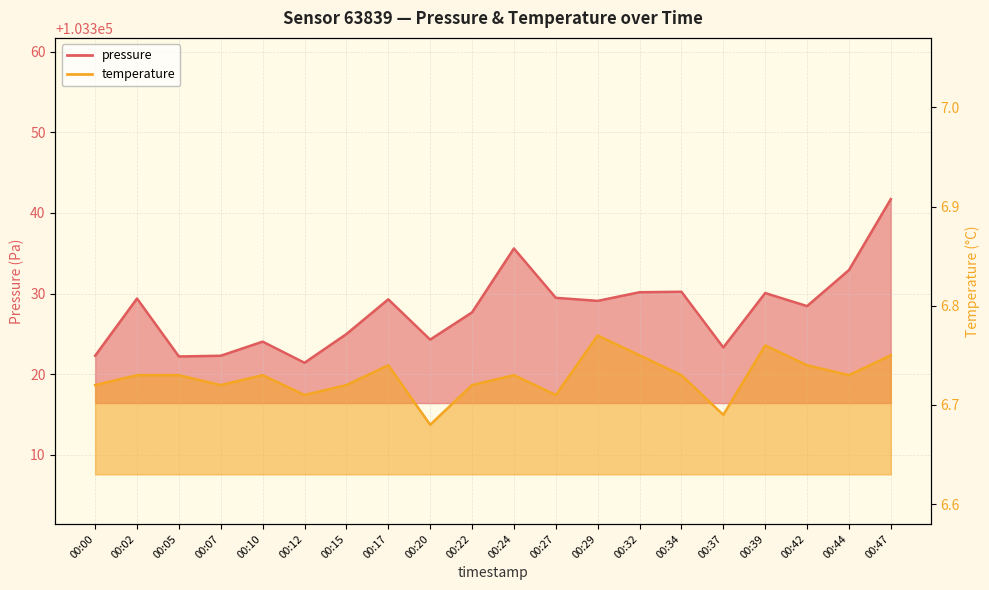

Read the pressure value at 00:02.

103329.4